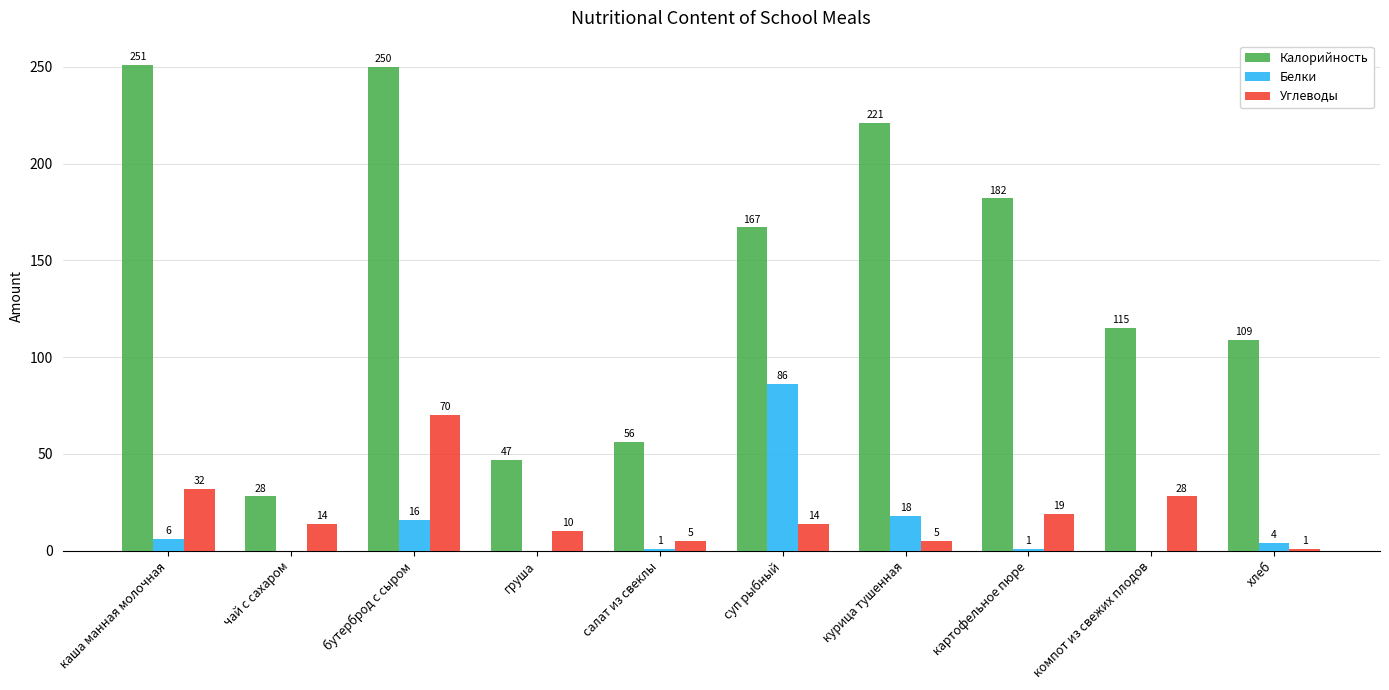

What is the sum of the Углеводы values at салат из свеклы and груша?

15